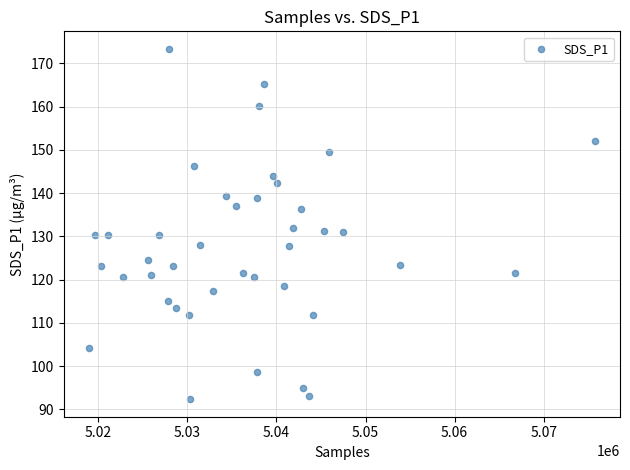

What is the range of Y values (max minus min)?

81.0